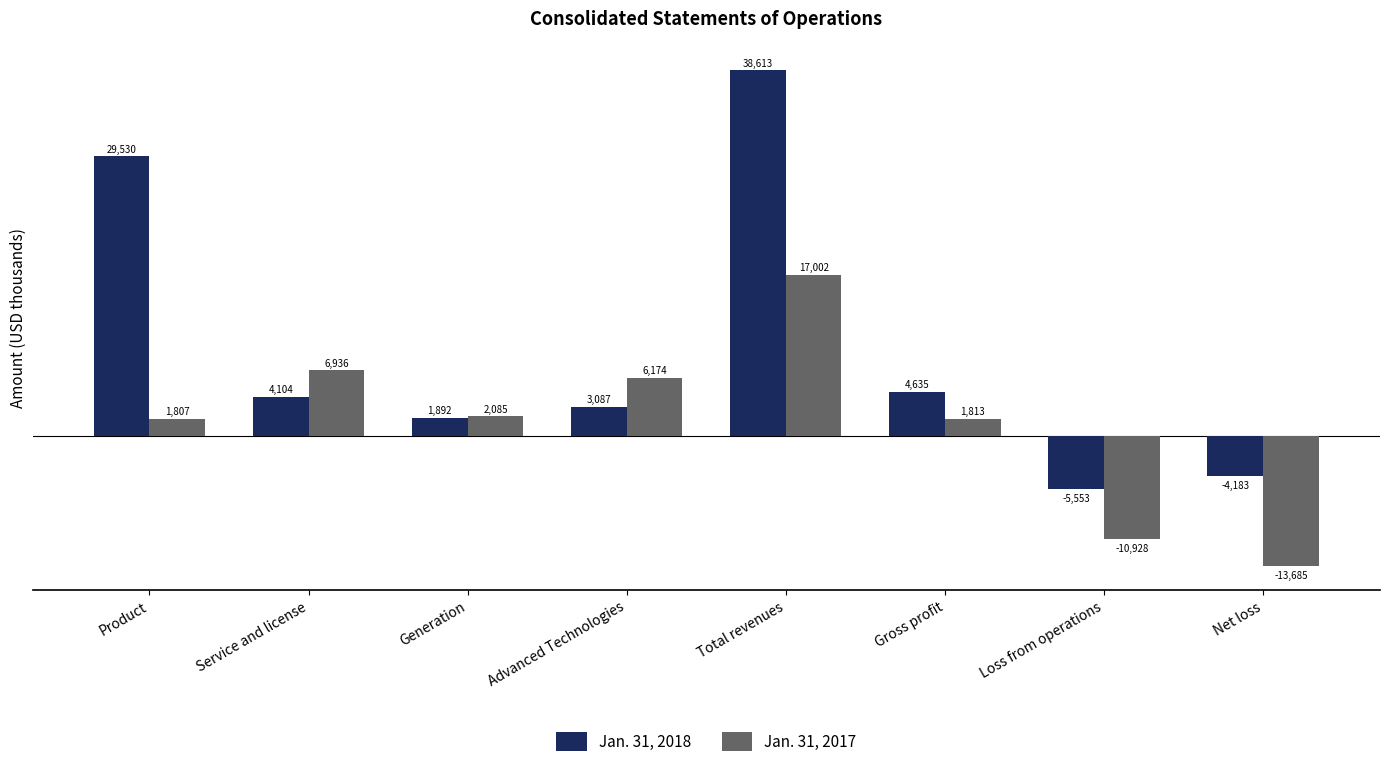

What is the sum of the Jan. 31, 2018 values at Total revenues and Net loss?

34430